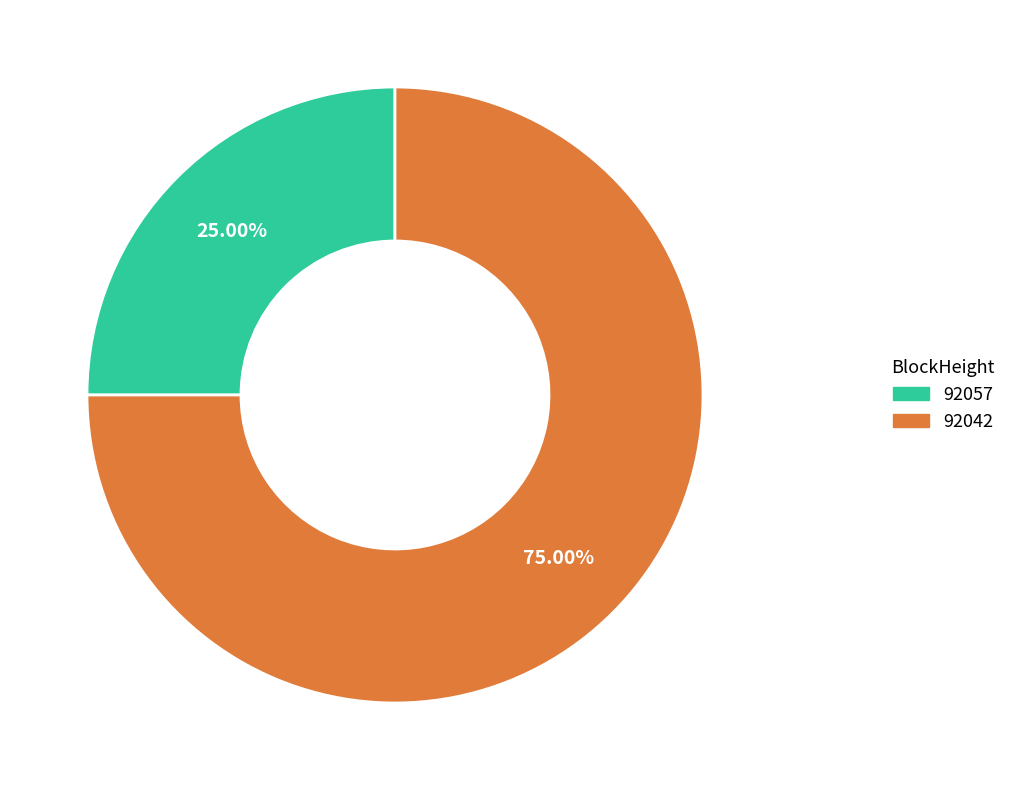

What is the smallest slice in the pie chart?

92057